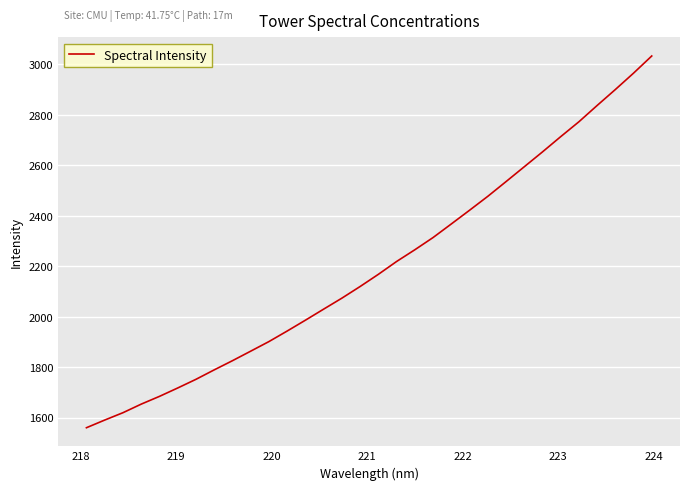

What is the average value?

2197.9